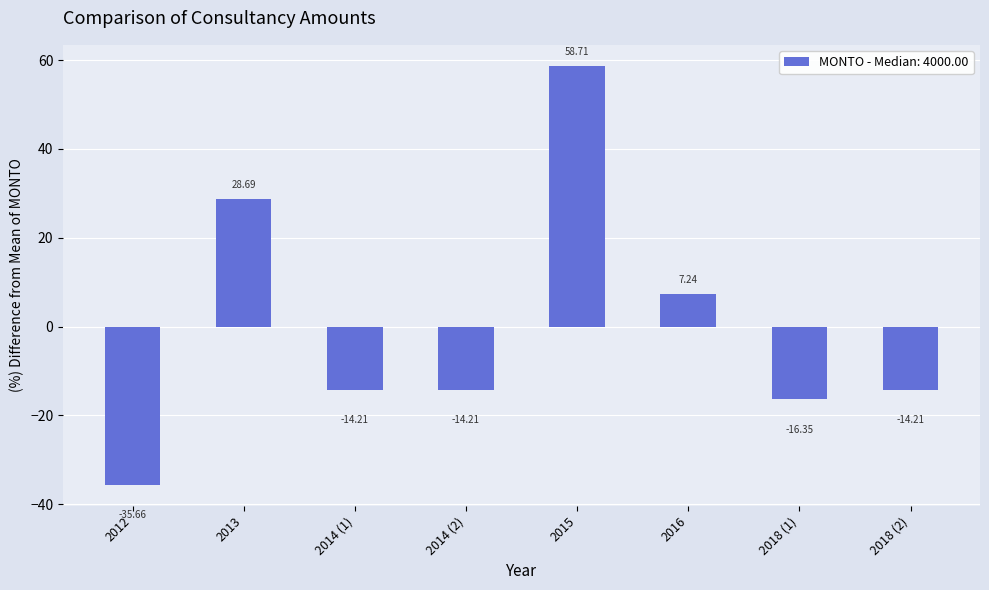

Is it true that the value at 2018 (1) is -16.4?

True